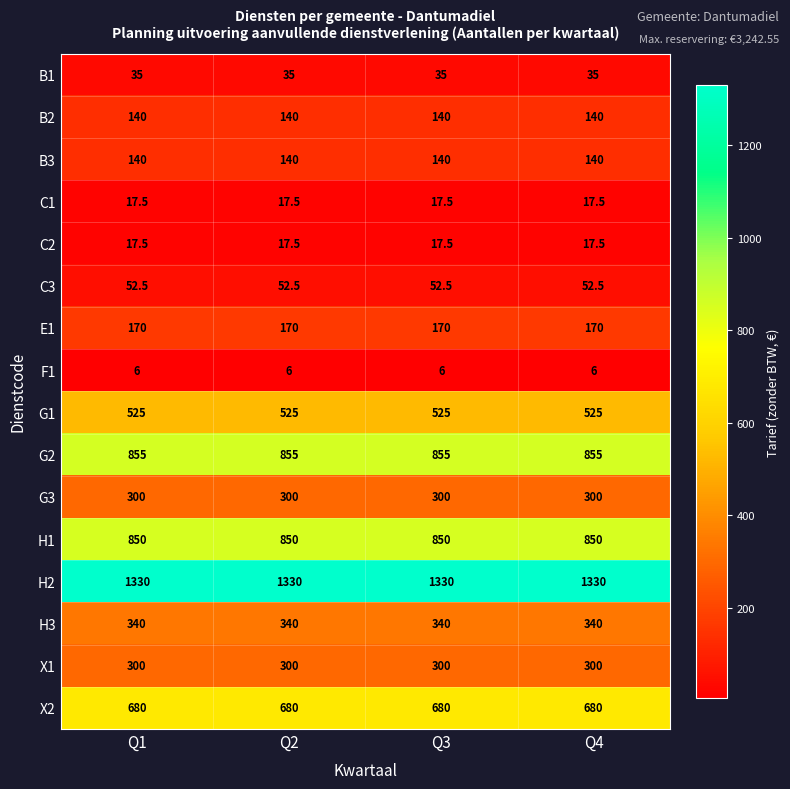

Is it true that F1 equals 9.8 at Q2?

False